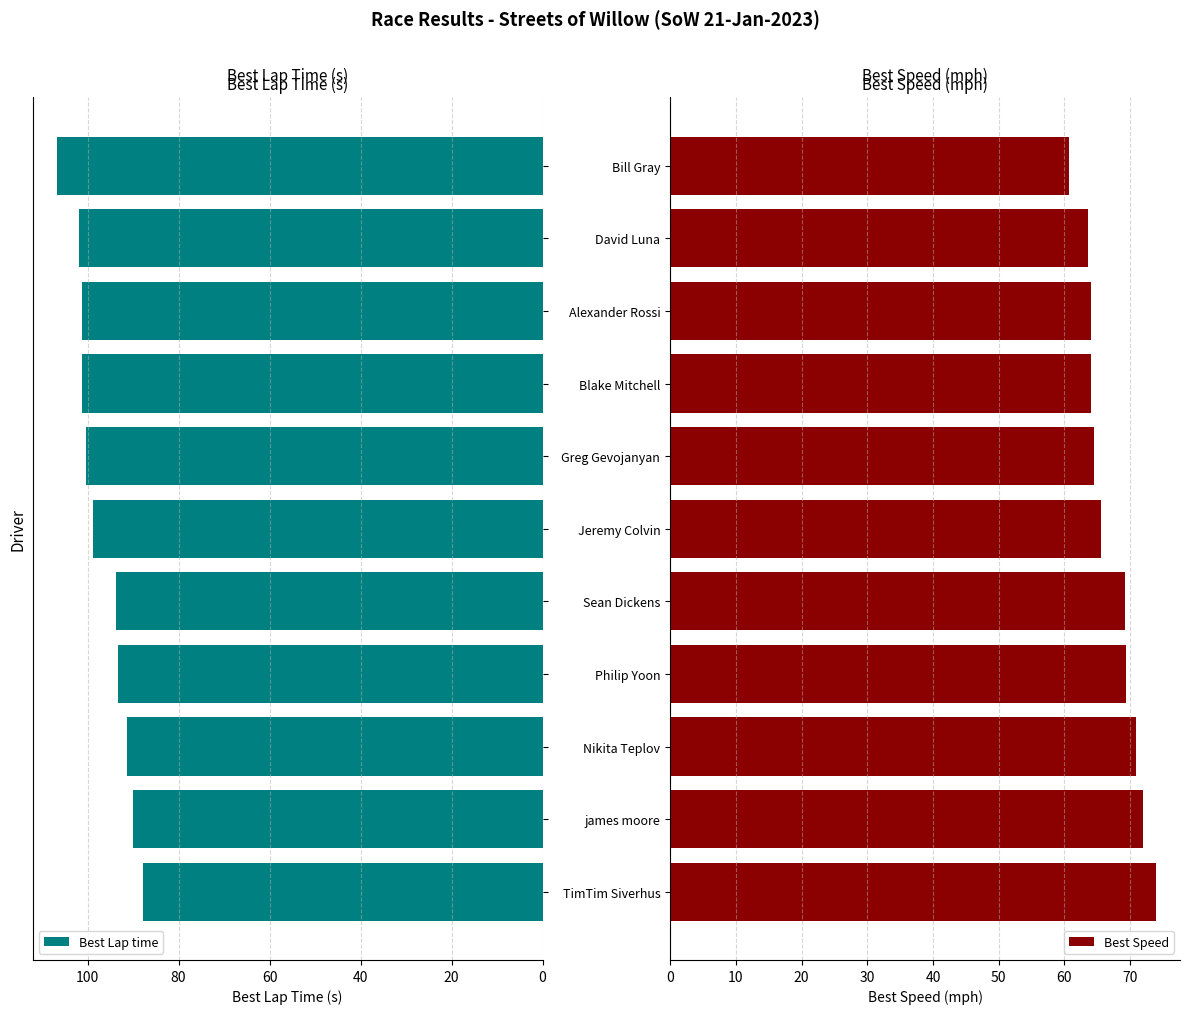

Rank the series by their average value, from lowest to highest.

Best Speed, Best Lap time